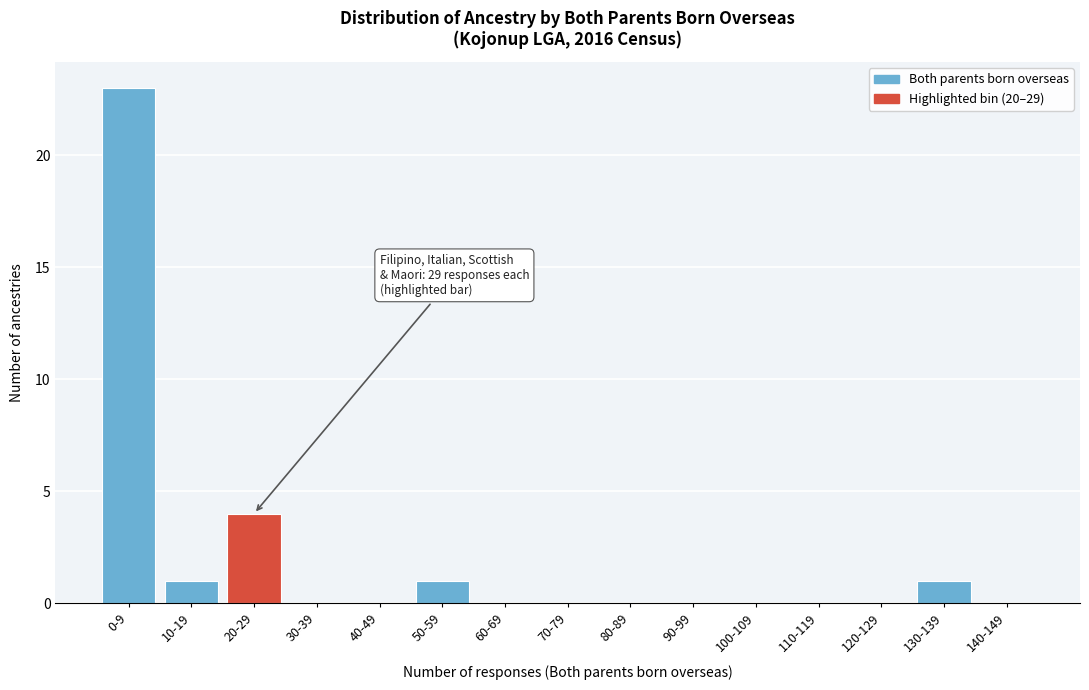

Reading left to right, what are all the values shown in this chart?

0-9=23	10-19=1	20-29=4	30-39=0	40-49=0	50-59=1	60-69=0	70-79=0	80-89=0	90-99=0	100-109=0	110-119=0	120-129=0	130-139=1	140-149=0